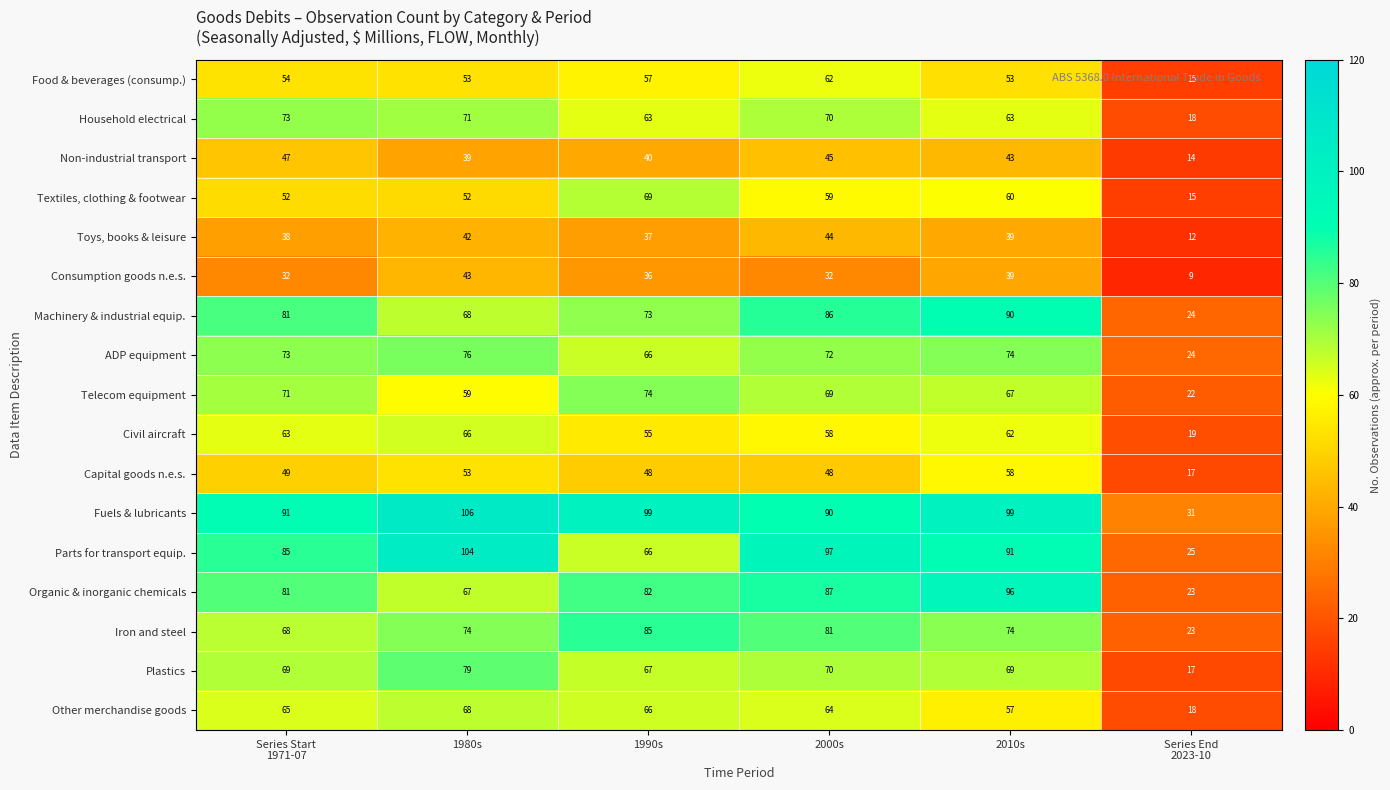

Which series changed the most between 1990s and 2010s?

Parts for transport equip.